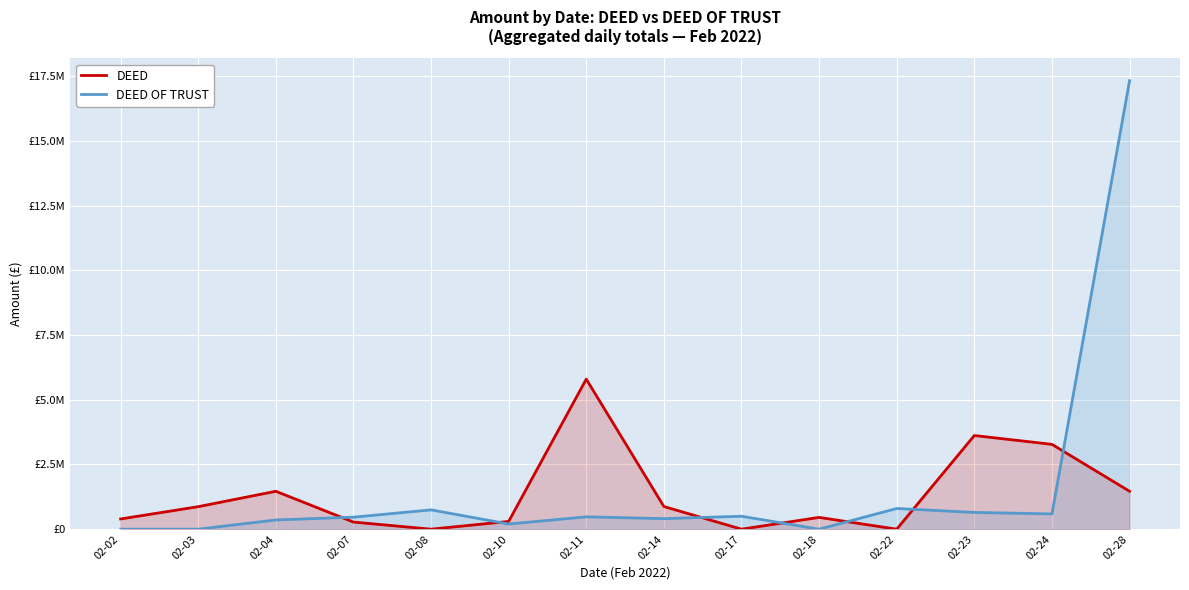

Which category has the lowest value in the DEED OF TRUST series?

02-02